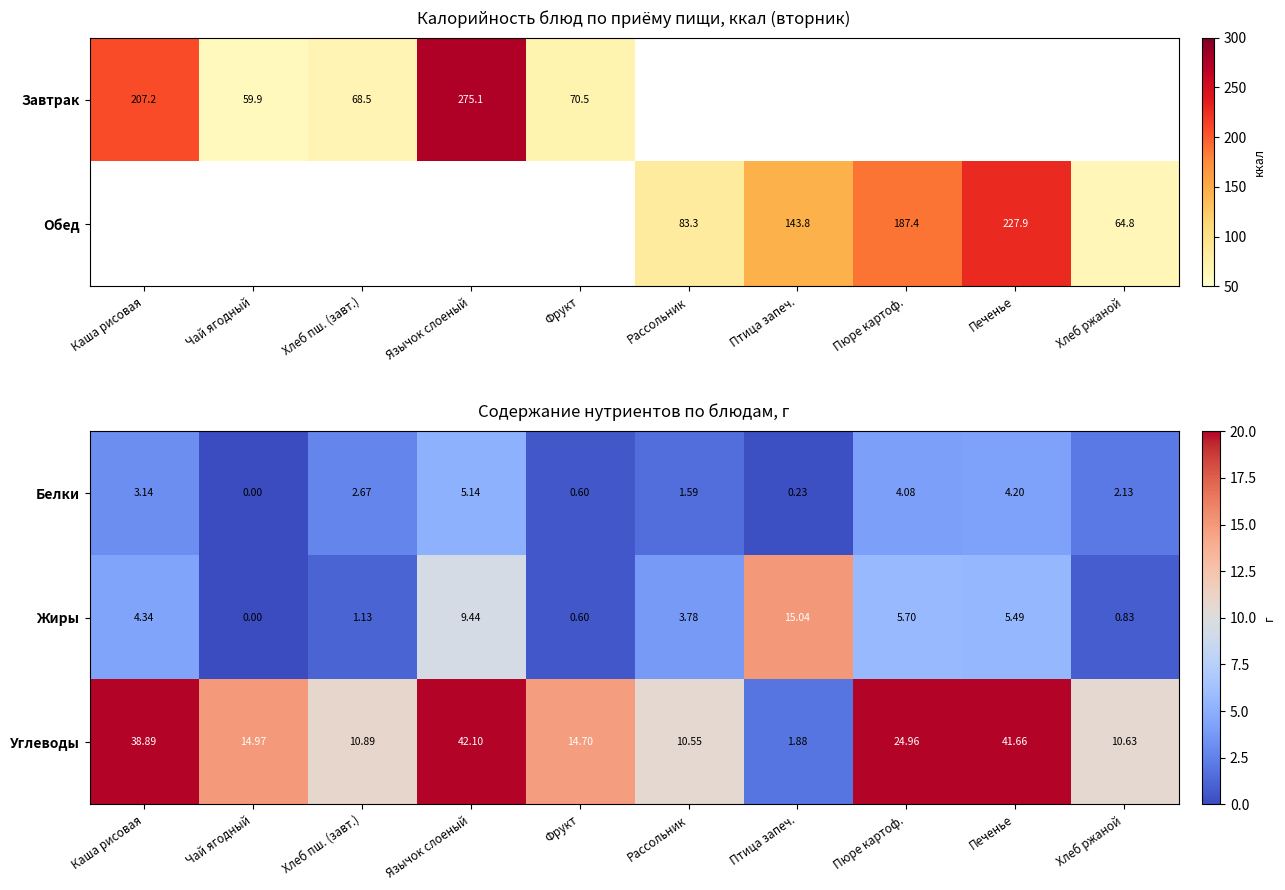

List the labels in order of Жиры value, smallest first.

Чай ягодный, Фрукт, Хлеб ржаной, Хлеб пш. (завт.), Рассольник, Каша рисовая, Печенье, Пюре картоф., Язычок слоеный, Птица запеч.